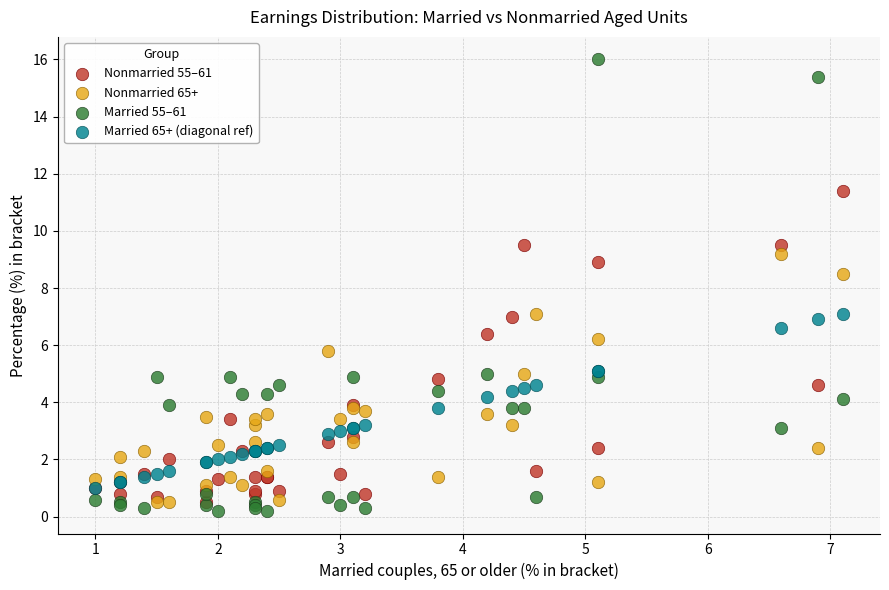

In the Married 55–61 series, what Y value is closest to 8?

5.0